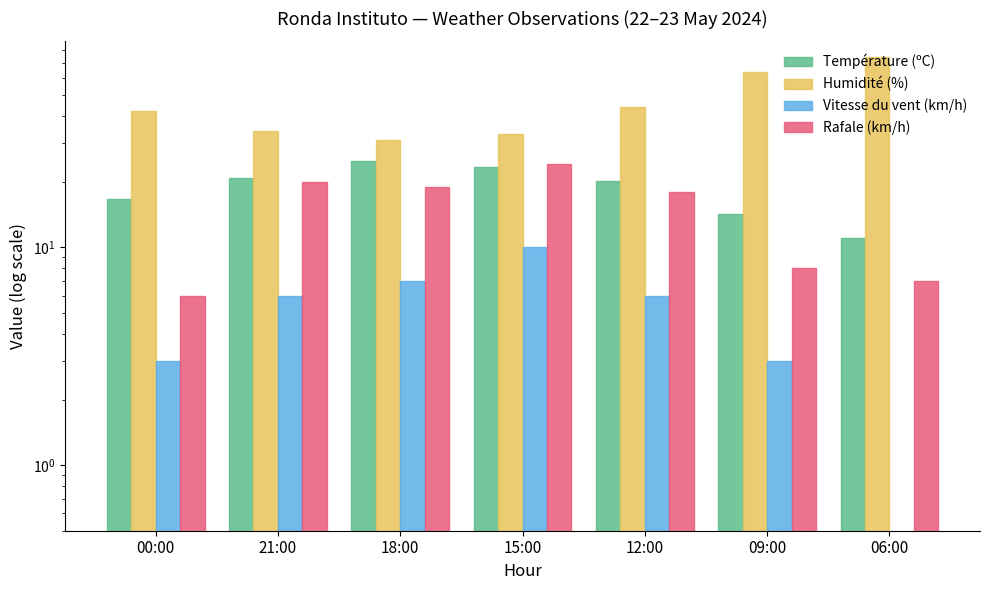

Reading left to right, list all the values displayed in this chart.

Température (ºC): 16.7	20.7	24.8	23.4	20.1	14.2	11.0
Humidité (%): 42.0	34.0	31.0	33.0	44.0	64.0	75.0
Vitesse du vent (km/h): 3.0	6.0	7.0	10.0	6.0	3.0	0.0
Rafale (km/h): 6.0	20.0	19.0	24.0	18.0	8.0	7.0